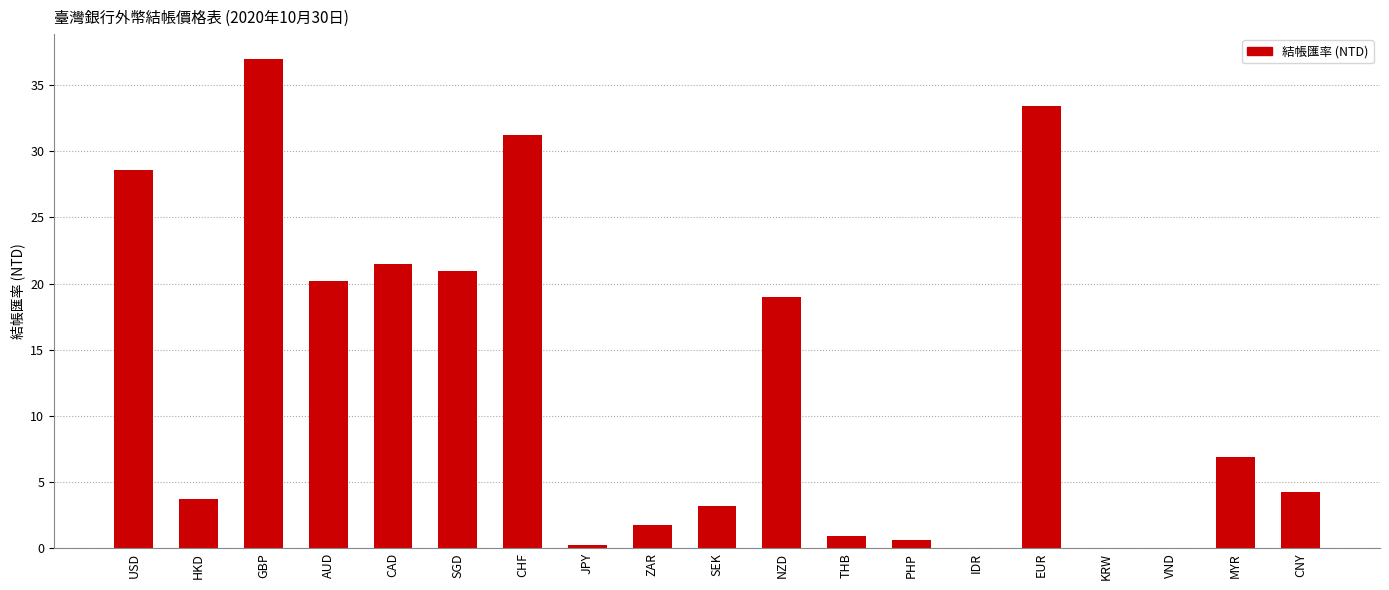

Where is the data nearest to the value 18?

NZD